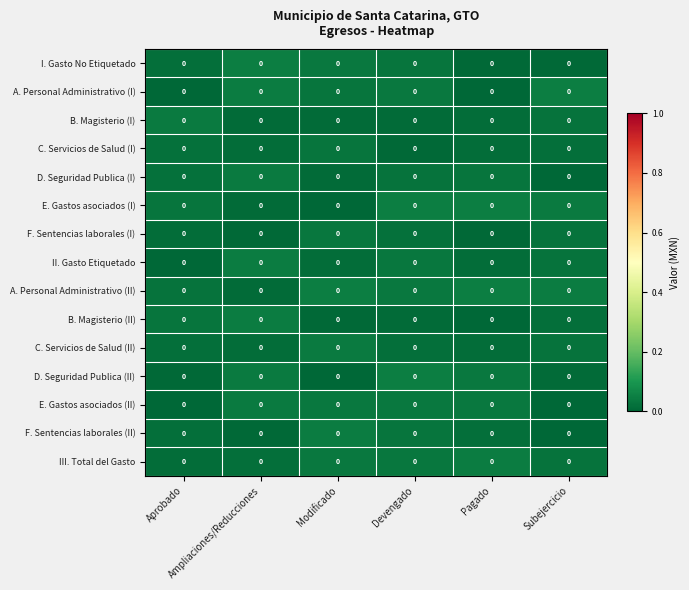

Between Modificado and Aprobado, which is larger?

Modificado